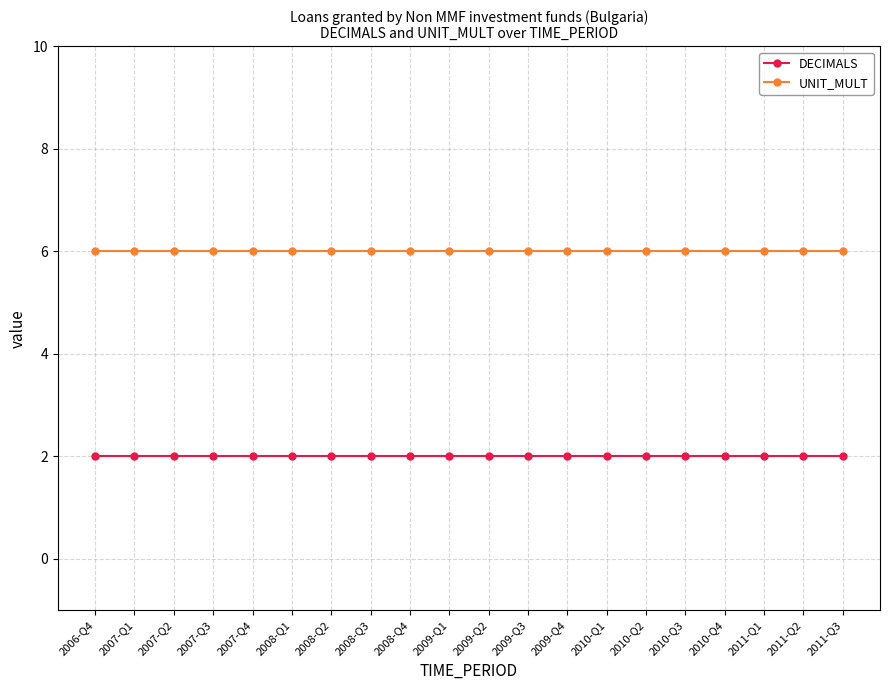

What is the maximum value shown in the chart?

6